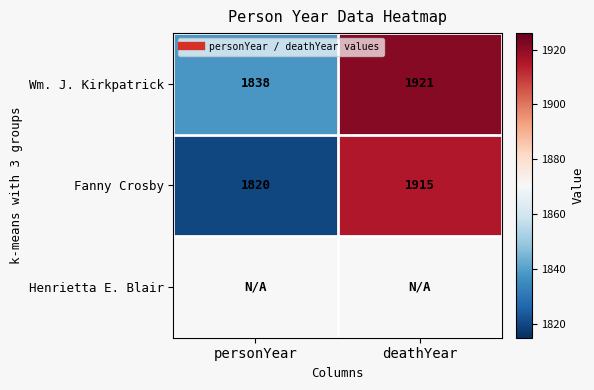

Which series has the largest total across all categories?

Wm. J. Kirkpatrick